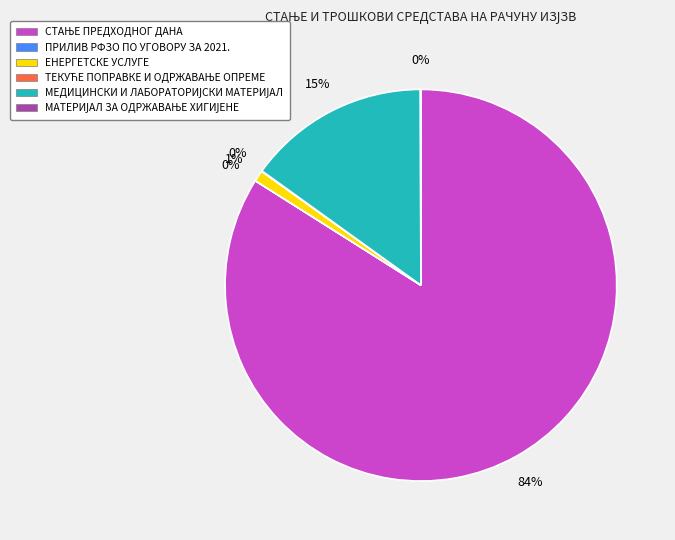

True or false: ЕНЕРГЕТСКЕ УСЛУГЕ accounts for 1% of the total.

True